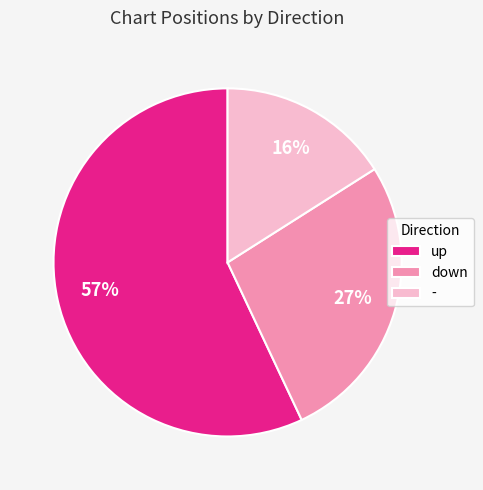

True or false: down accounts for 27% of the total.

True